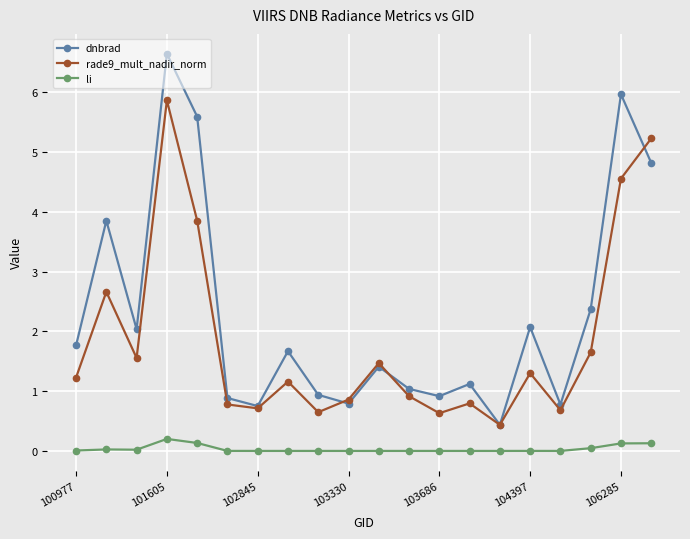

At how many categories does at least one series exceed 1?

13